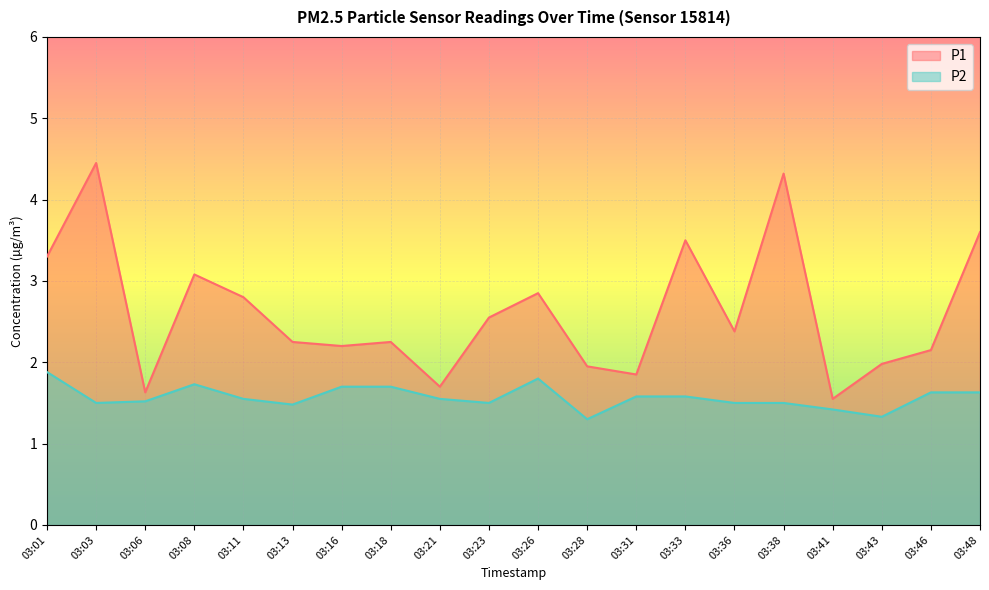

How many categories are shown in the chart?

20